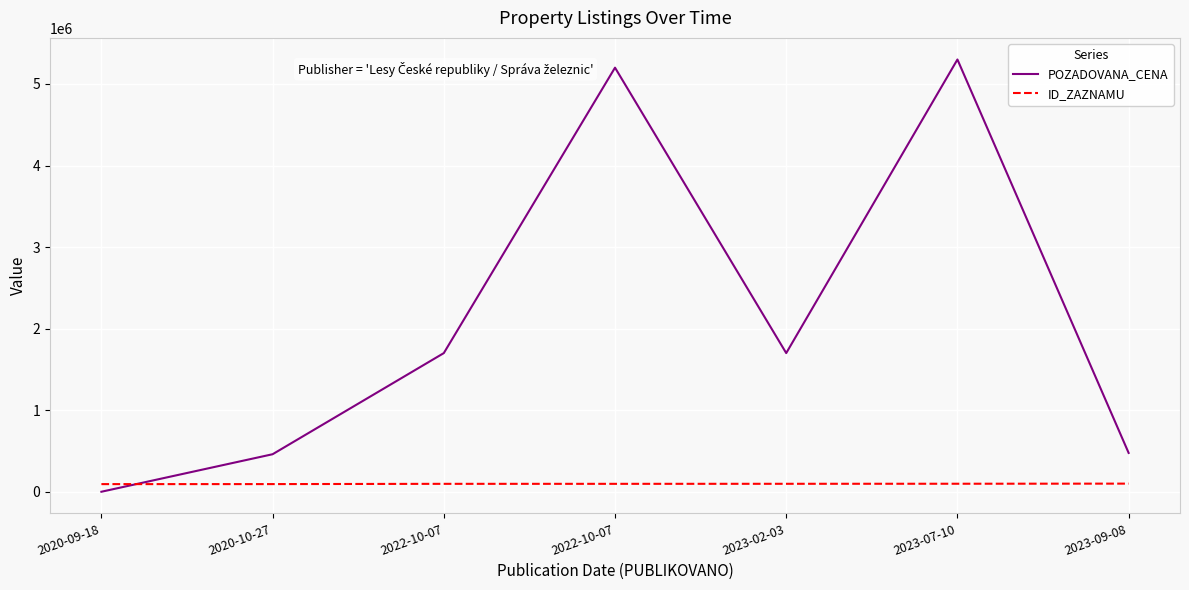

Does the chart have visible grid lines?

Yes